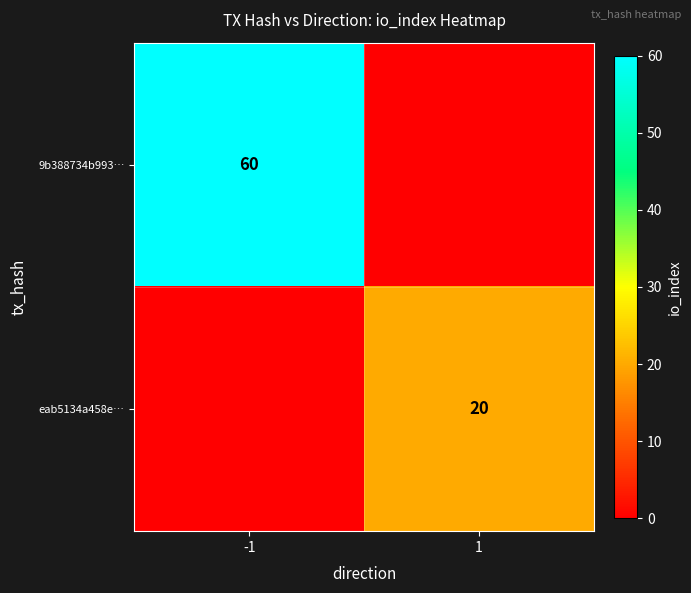

The value of eab5134a458e… at 1 is 29. True or false?

False